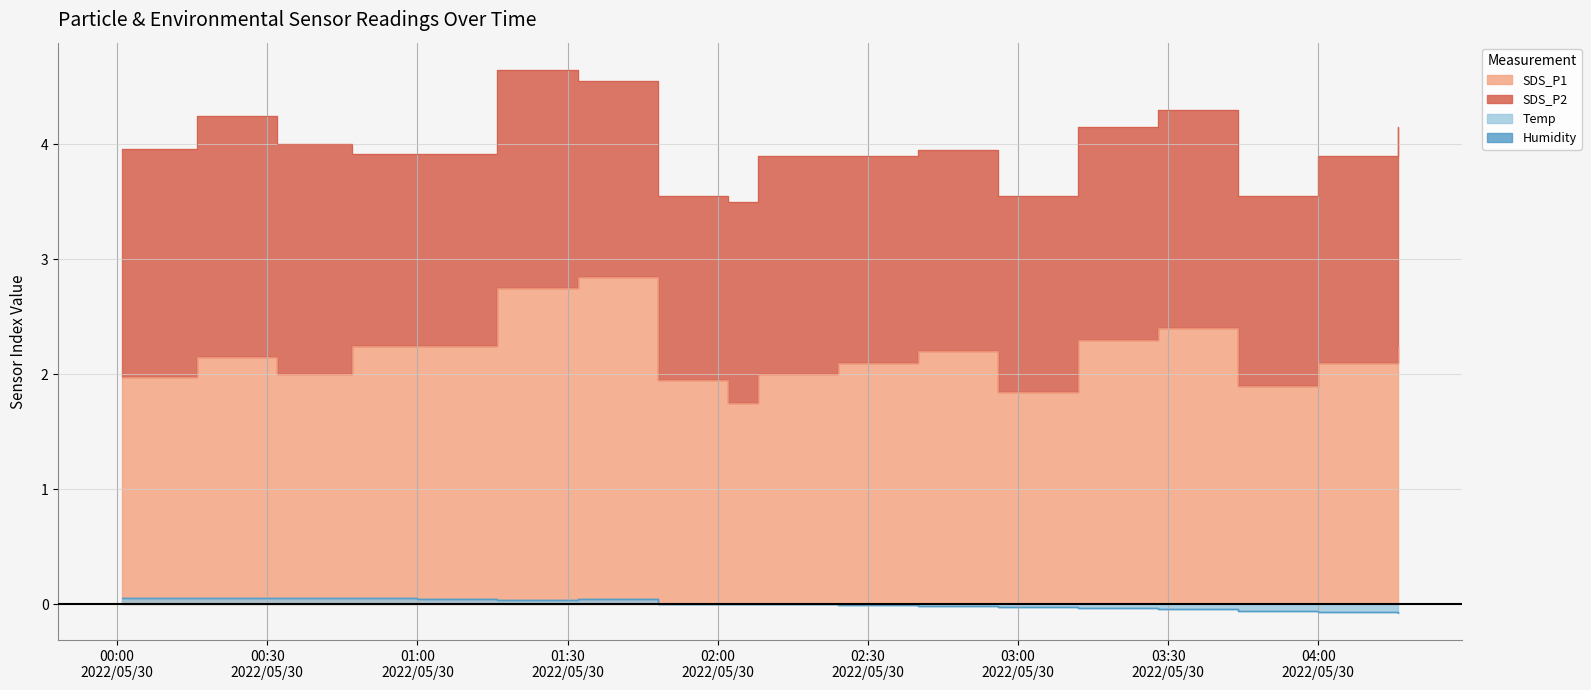

At which category is the sum across all series the highest?

2022/05/30 01:32